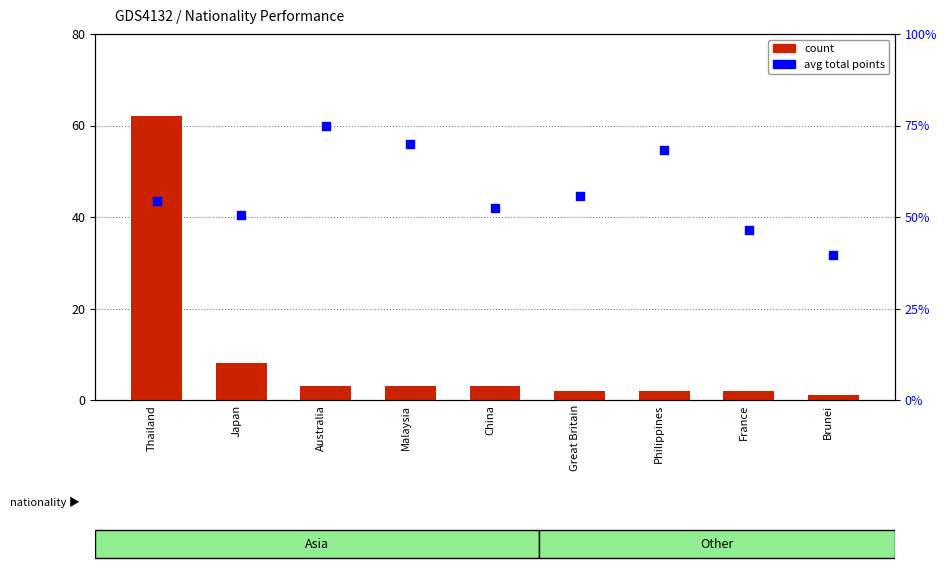

At which category is the sum across all series the highest?

Thailand